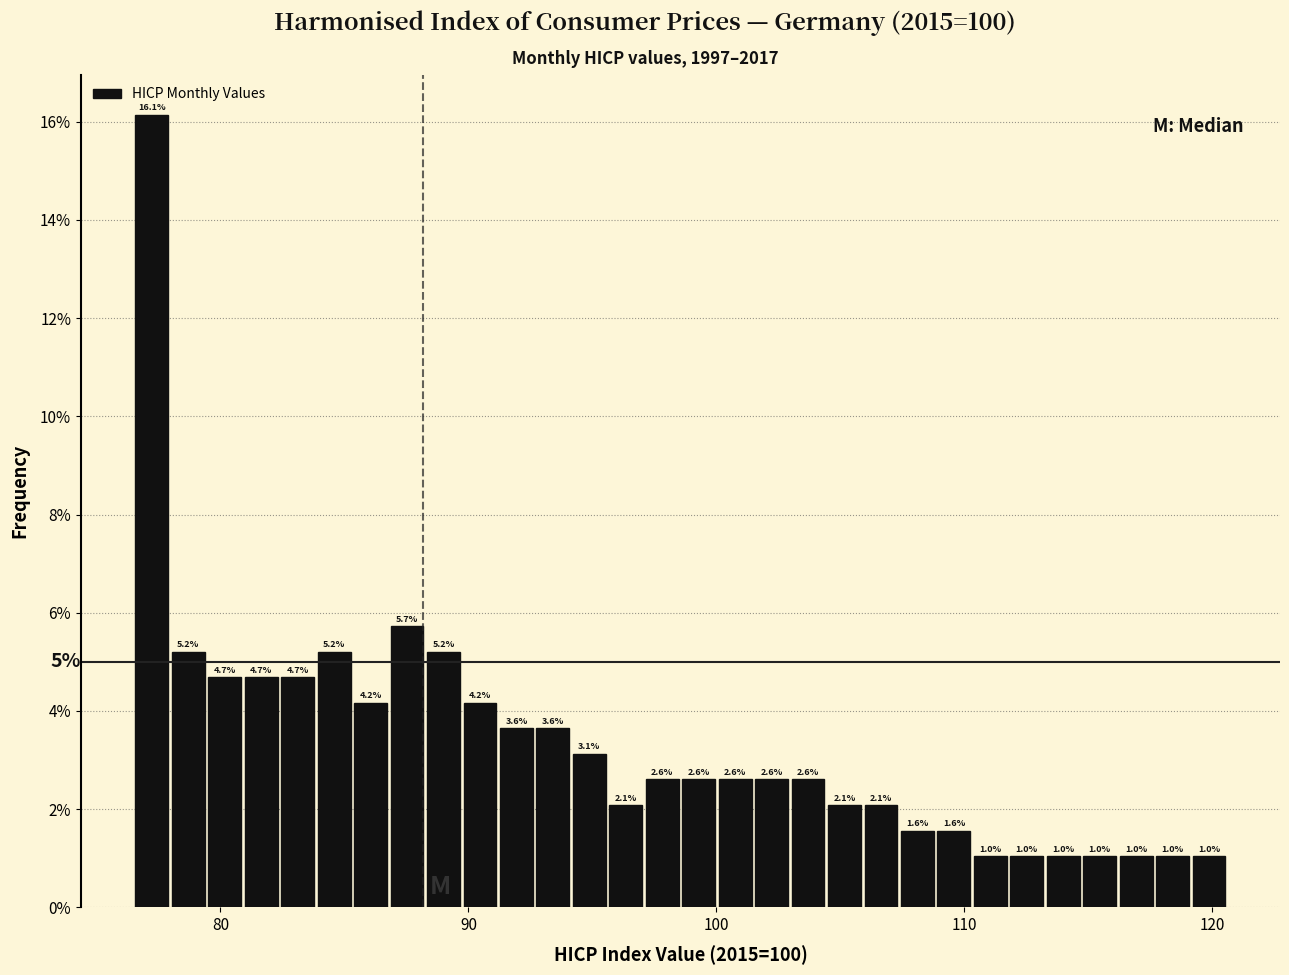

Read against the x-axis, roughly where is the centre of the tallest bar?

77